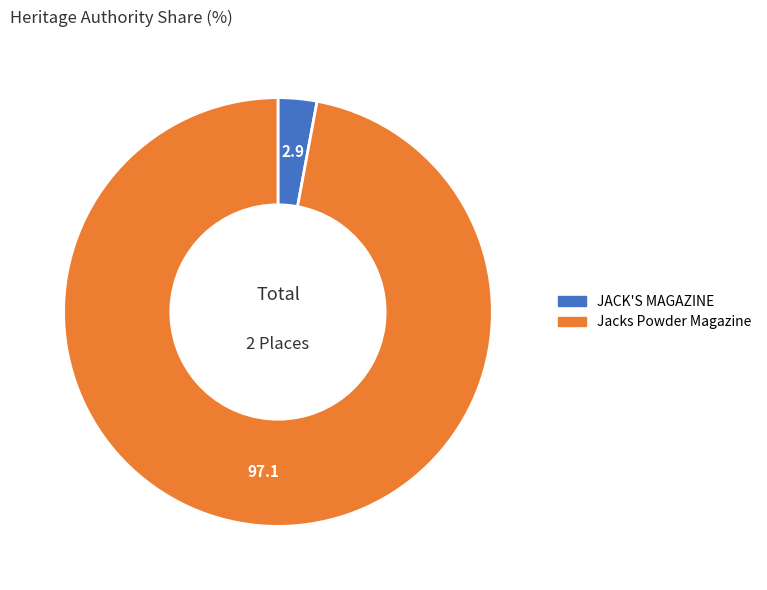

The Jacks Powder Magazine slice represents 97% of the pie. True or false?

True